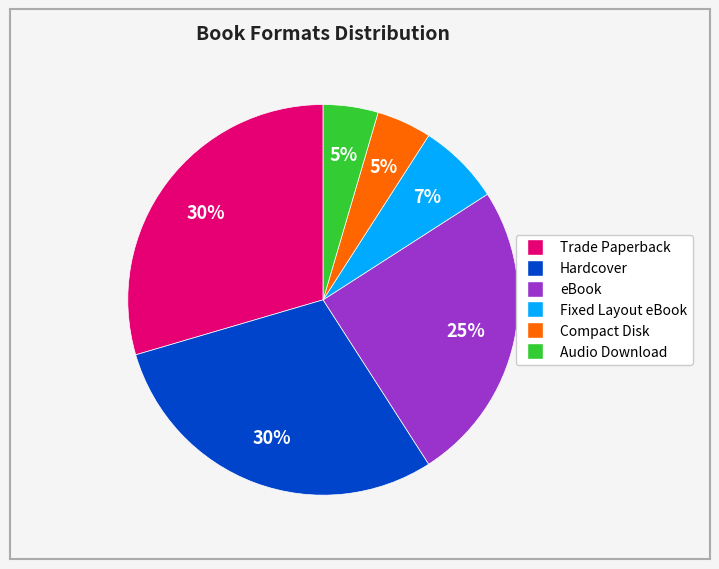

What is the ratio of the value at eBook to the value at Trade Paperback?

0.8